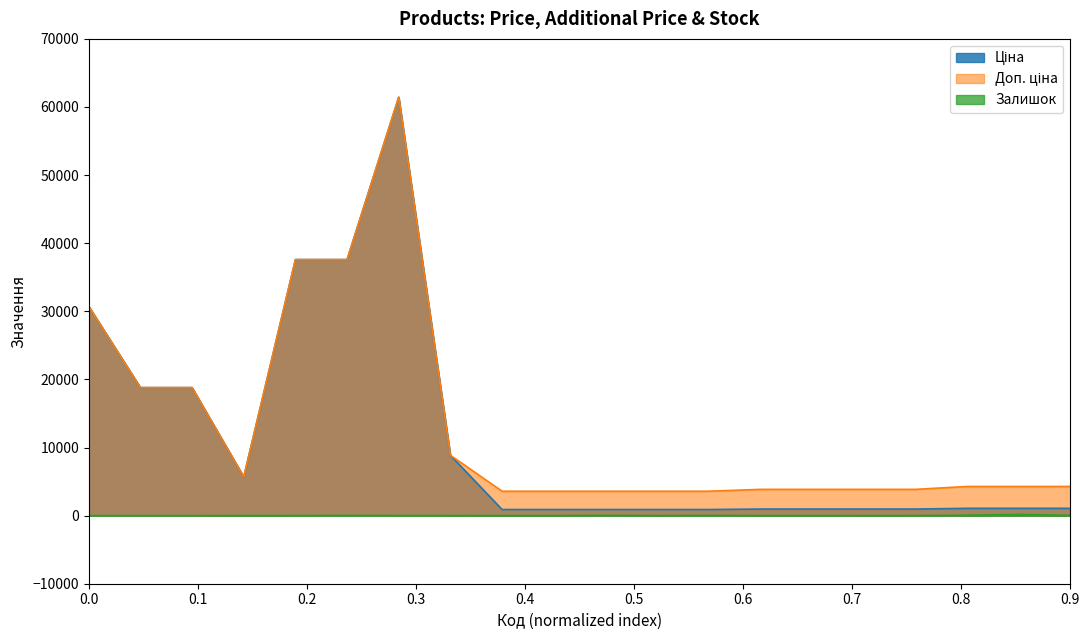

True or false: Ціна and Доп. ціна cross at least once.

False